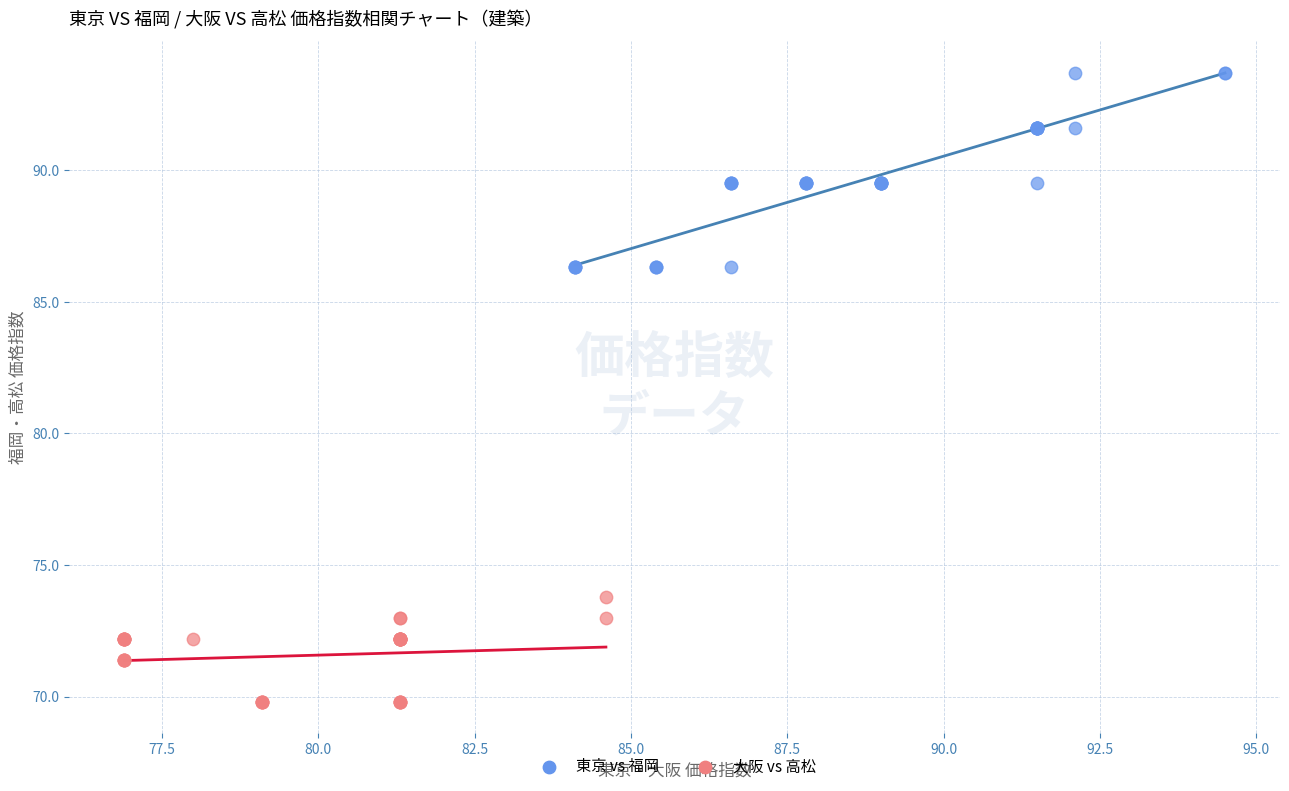

What are all the series names shown in the legend?

東京 vs 福岡, 大阪 vs 高松